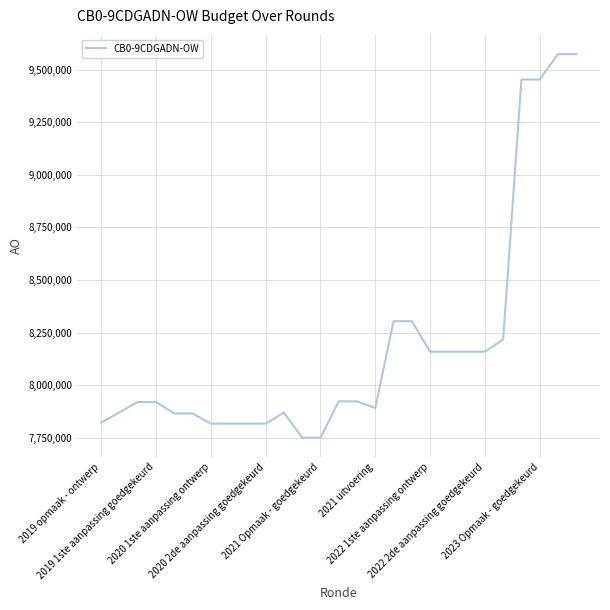

What is the minimum value shown in the chart?

7750969